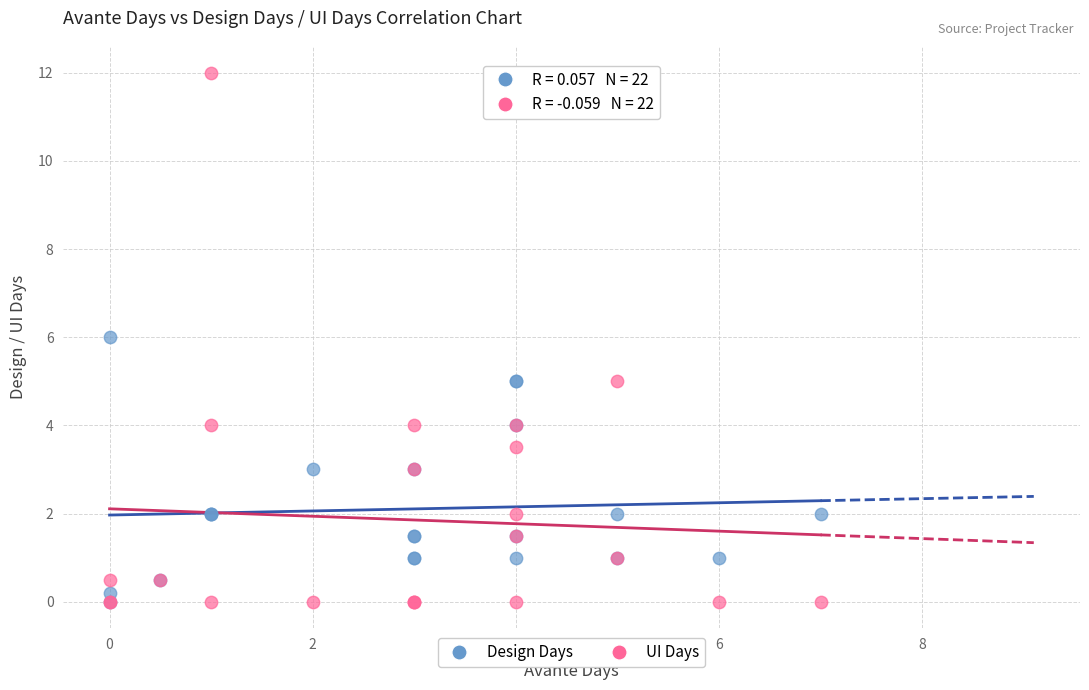

What are all the series names shown in the legend?

Design Days, UI Days